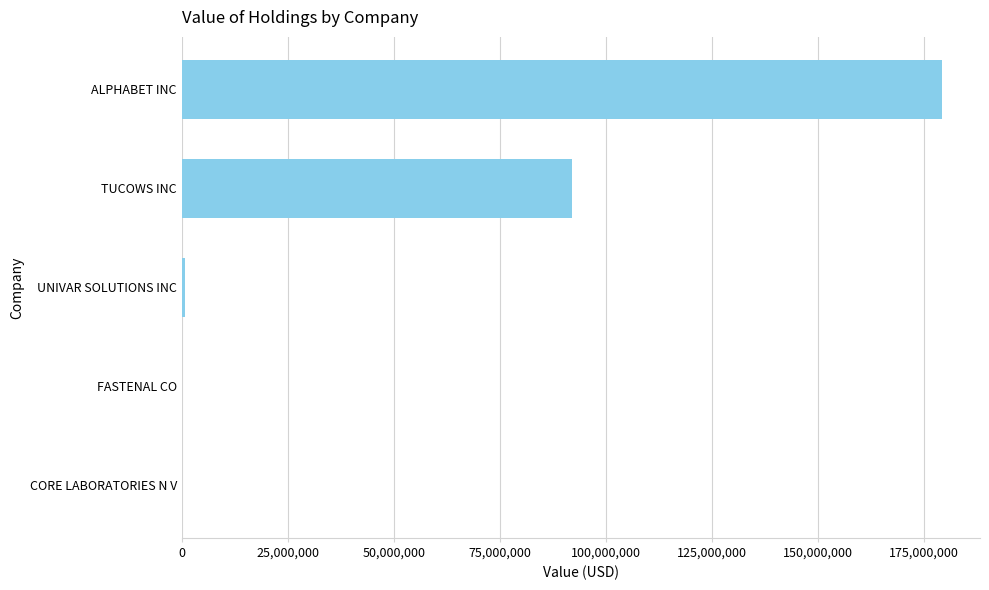

Which category has the highest value across all series?

ALPHABET INC